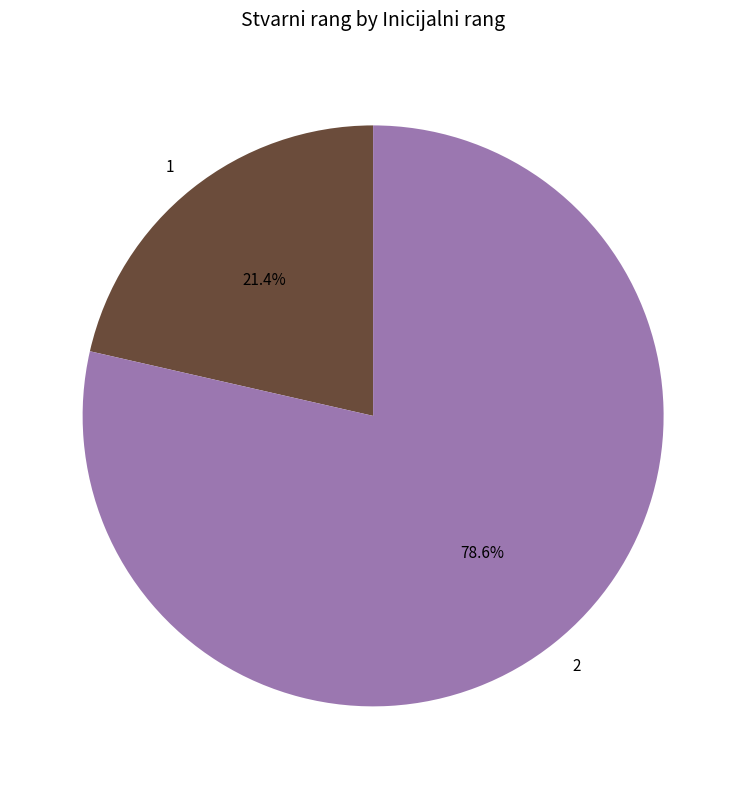

Is there any slice that represents more than half of the pie?

Yes